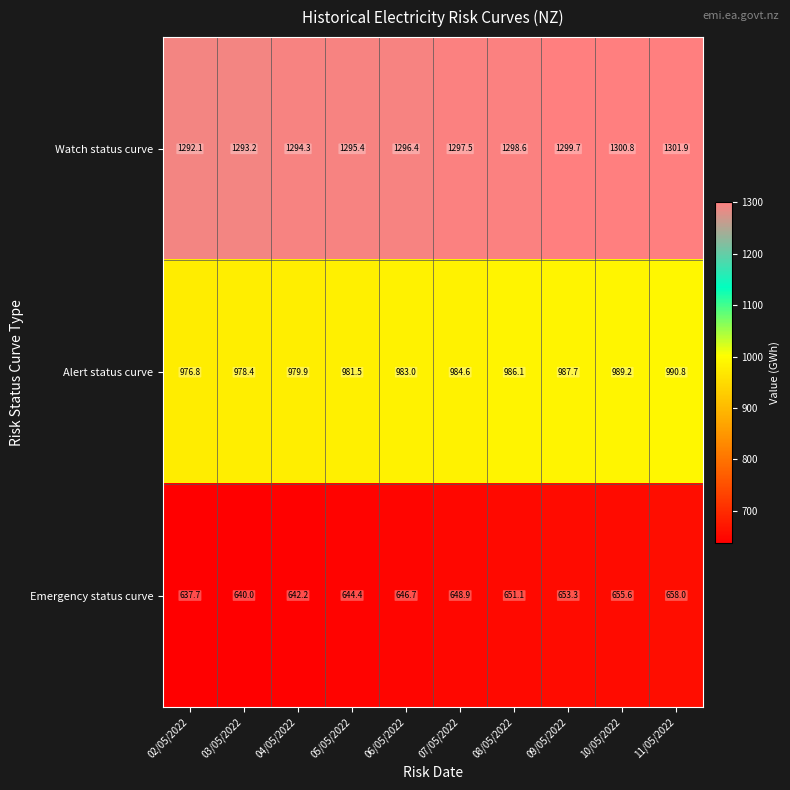

List the series in order of their peak value, highest first.

Watch status curve, Alert status curve, Emergency status curve